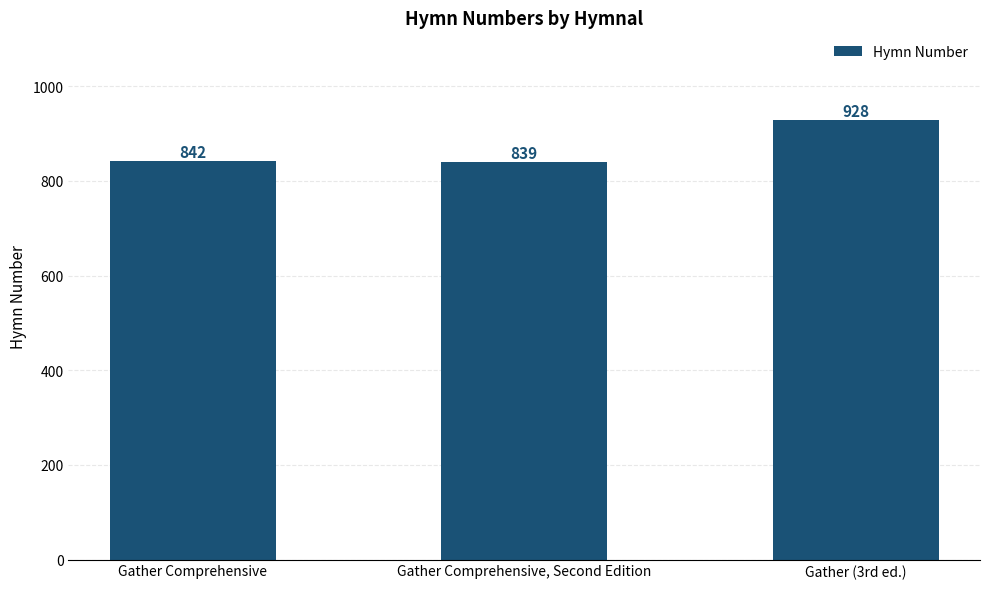

What is the change in value from Gather Comprehensive to Gather (3rd ed.)?

+86